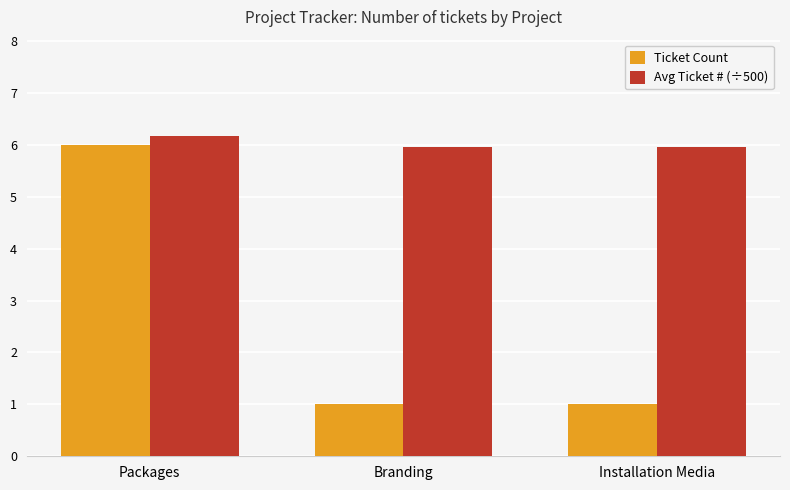

True or false: Avg Ticket # (÷500) has a value of 6.0 at Installation Media.

True